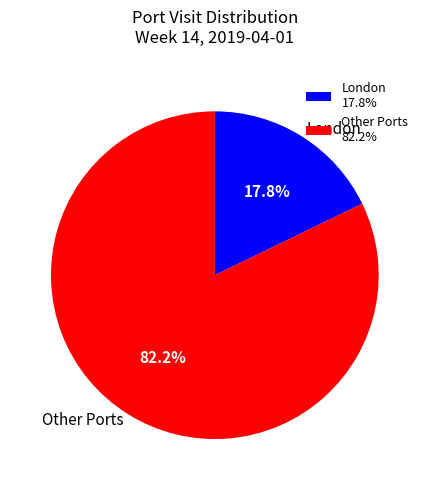

Is the sum of London and Other Ports greater than half?

Yes